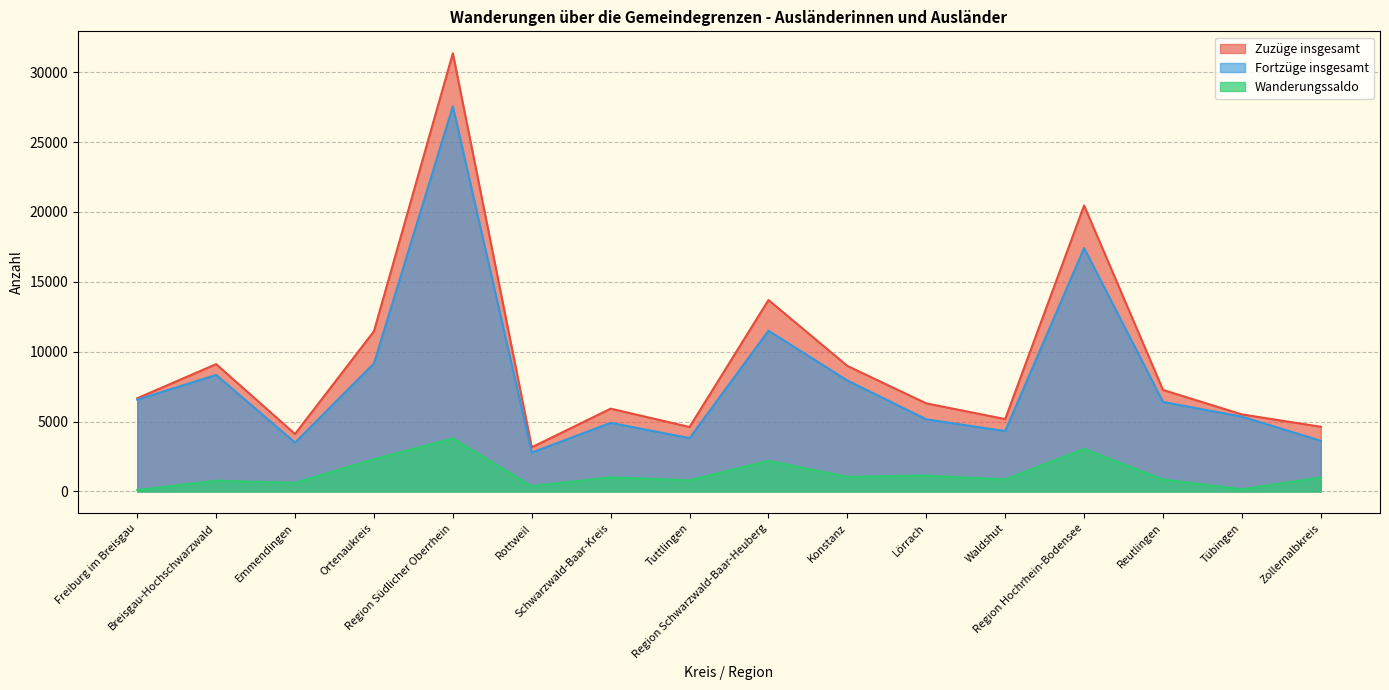

Rank the series at Waldshut from highest to lowest value.

Zuzüge insgesamt, Fortzüge insgesamt, Wanderungssaldo